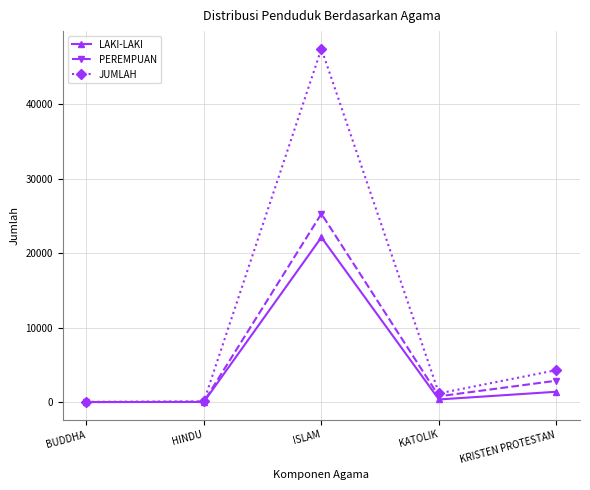

Rank the series by their maximum value, from lowest to highest.

LAKI-LAKI, PEREMPUAN, JUMLAH